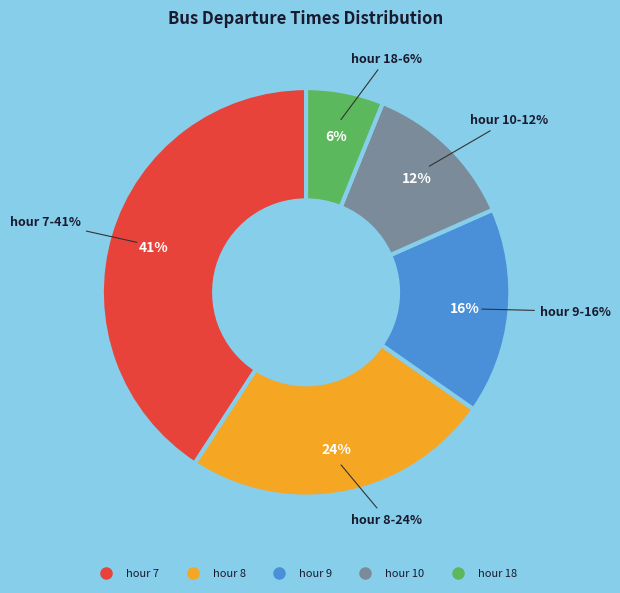

How many slices are in this pie chart?

5